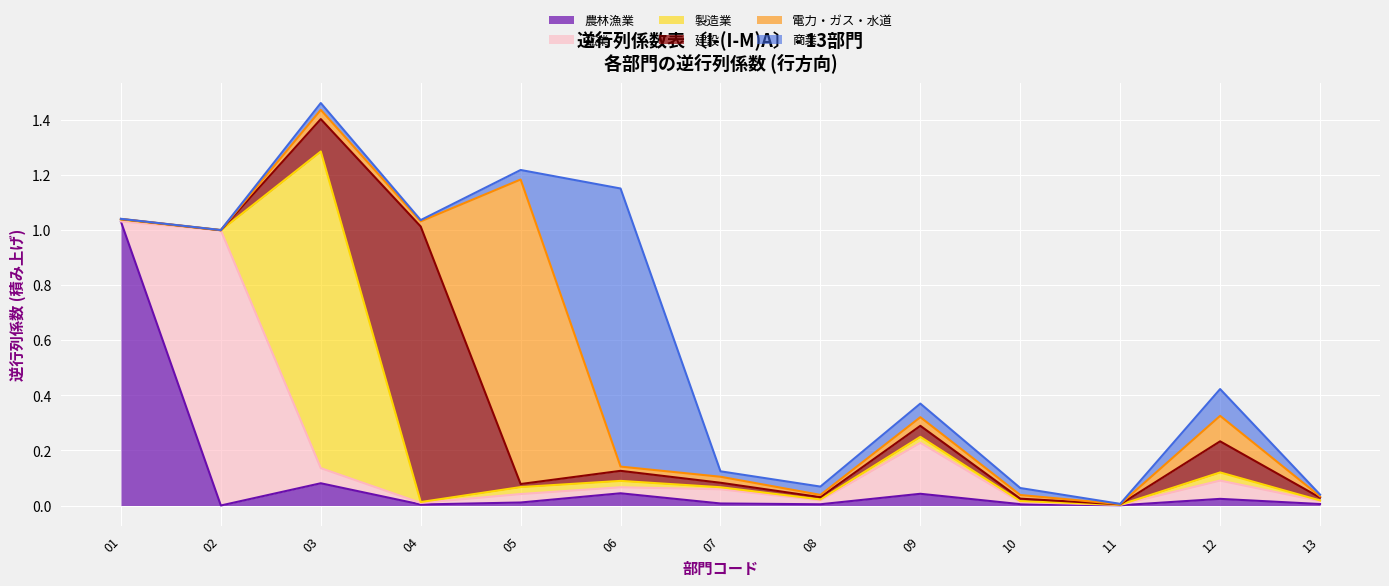

Which label corresponds to the largest value in the chart?

03